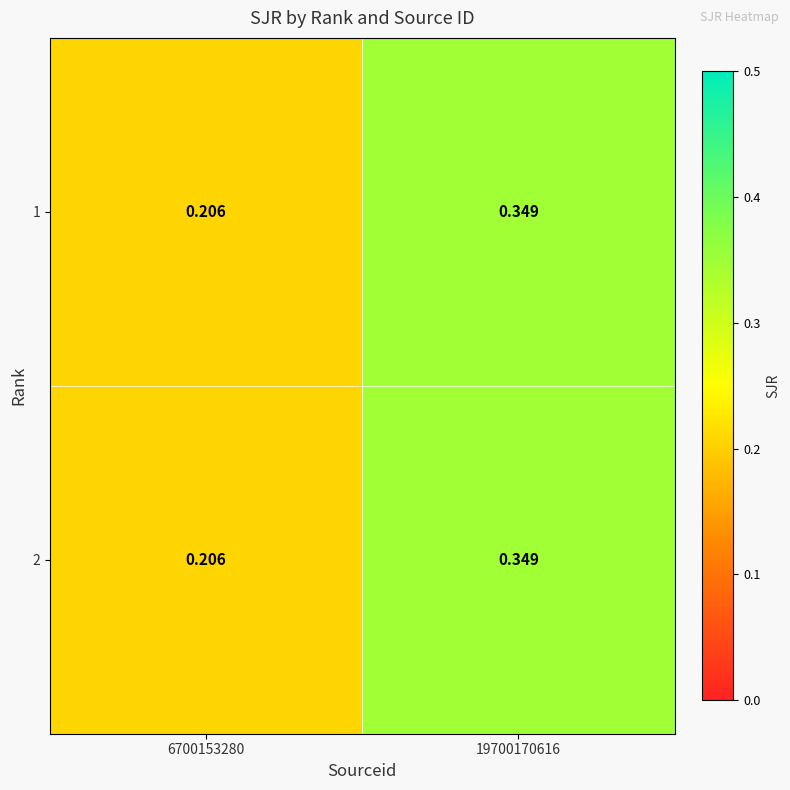

Count the number of categories in the chart.

2